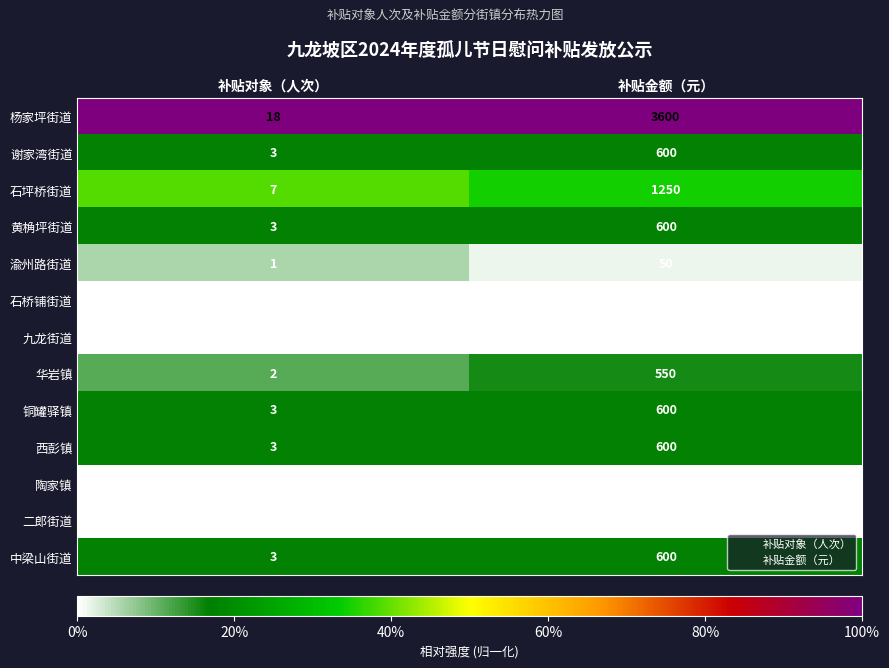

The 华岩镇 series shows 937 at 补贴金额（元）. True or false?

False